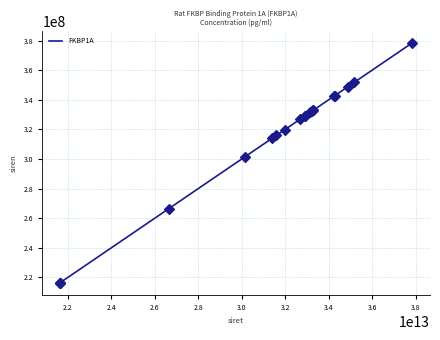

What is the greatest value displayed?

378521884